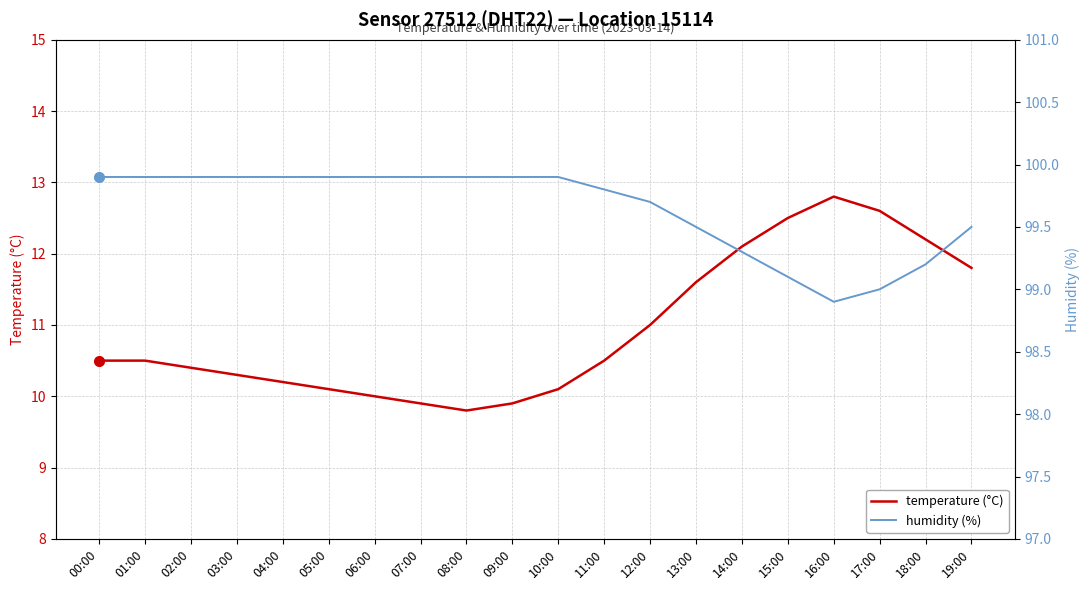

Reading right to left, transcribe all the data shown in this chart.

temperature (°C): 11.8	12.2	12.6	12.8	12.5	12.1	11.6	11.0	10.5	10.1	9.9	9.8	9.9	10.0	10.1	10.2	10.3	10.4	10.5	10.5
humidity (%): 99.5	99.2	99.0	98.9	99.1	99.3	99.5	99.7	99.8	99.9	99.9	99.9	99.9	99.9	99.9	99.9	99.9	99.9	99.9	99.9